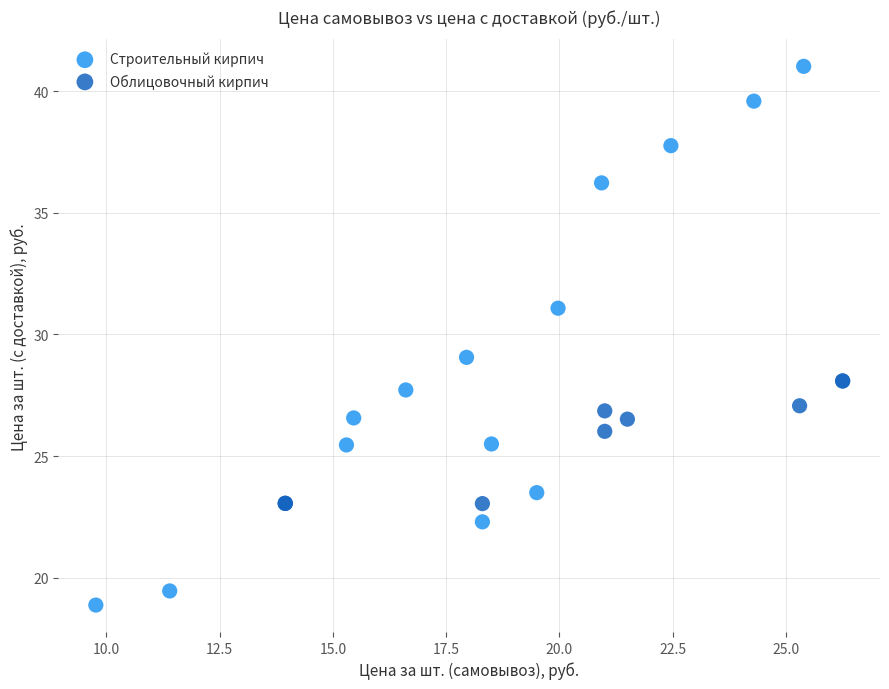

Which series reaches the maximum Y coordinate?

Строительный кирпич